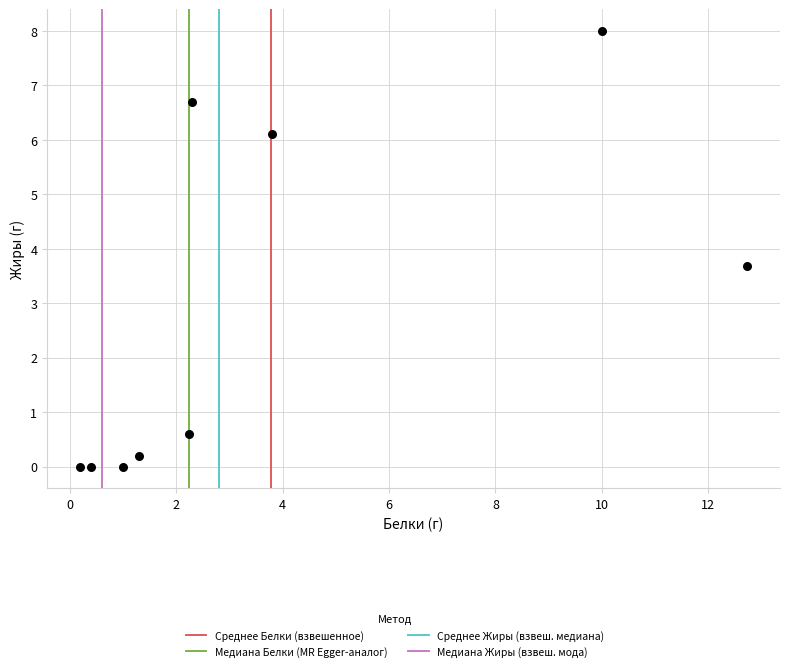

What is the range of Y values (max minus min)?

8.0